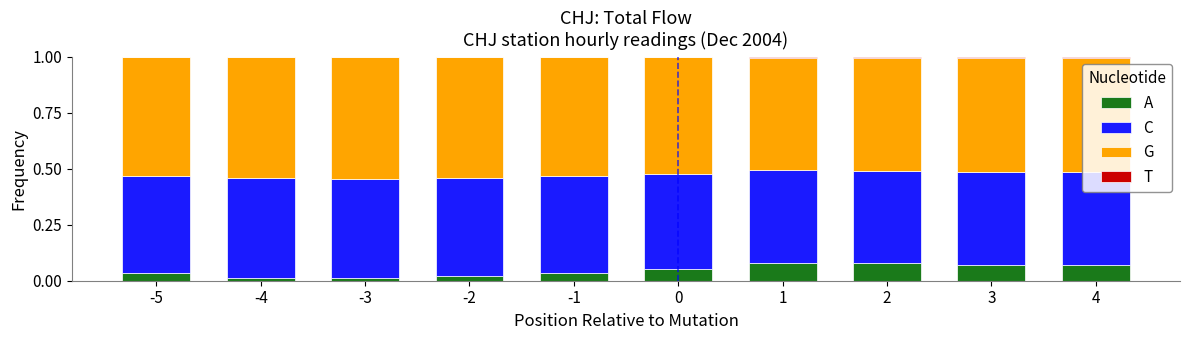

Rank the series at -3 from highest to lowest value.

G, C, A, T